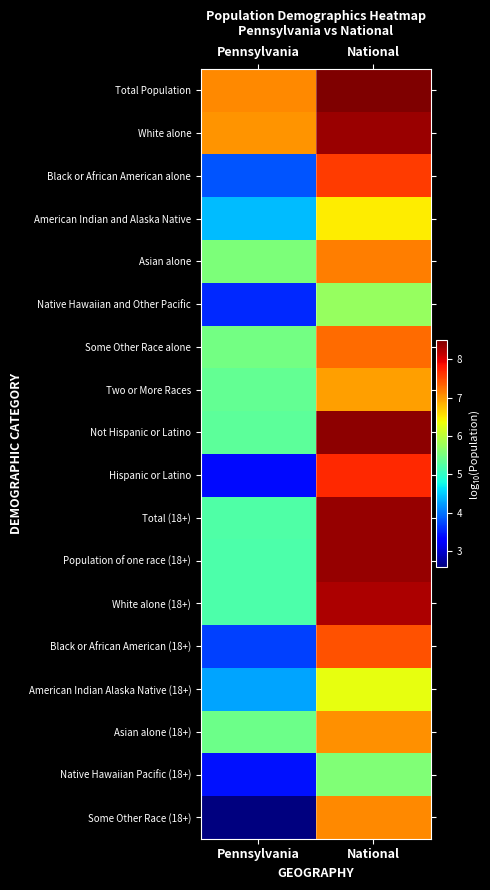

At how many categories does at least one series exceed 8?

1